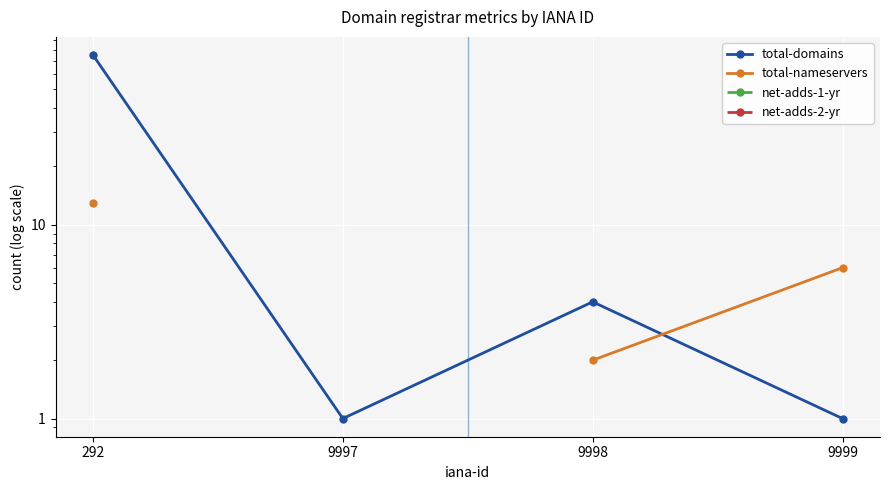

What value does the total-nameservers series have at 9998?

2.0